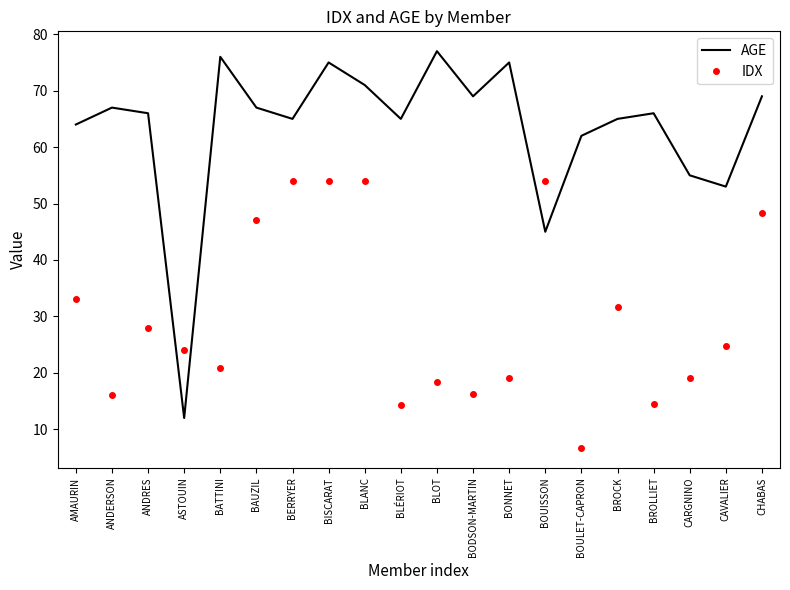

Which series changed the most between BATTINI and BLOT?

IDX